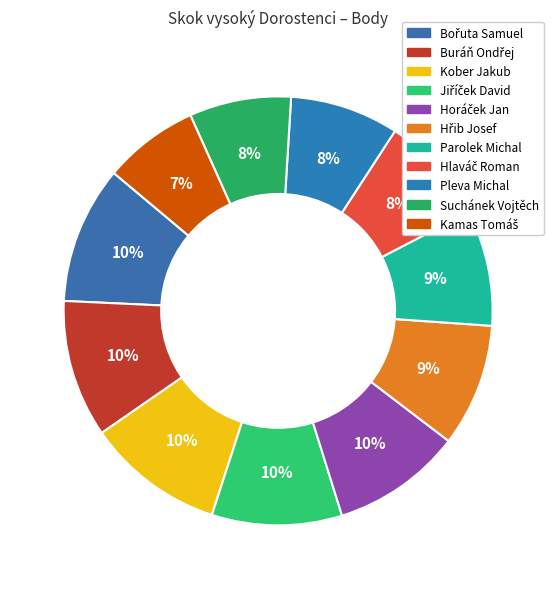

Which category has the biggest portion of the pie?

Bořuta Samuel